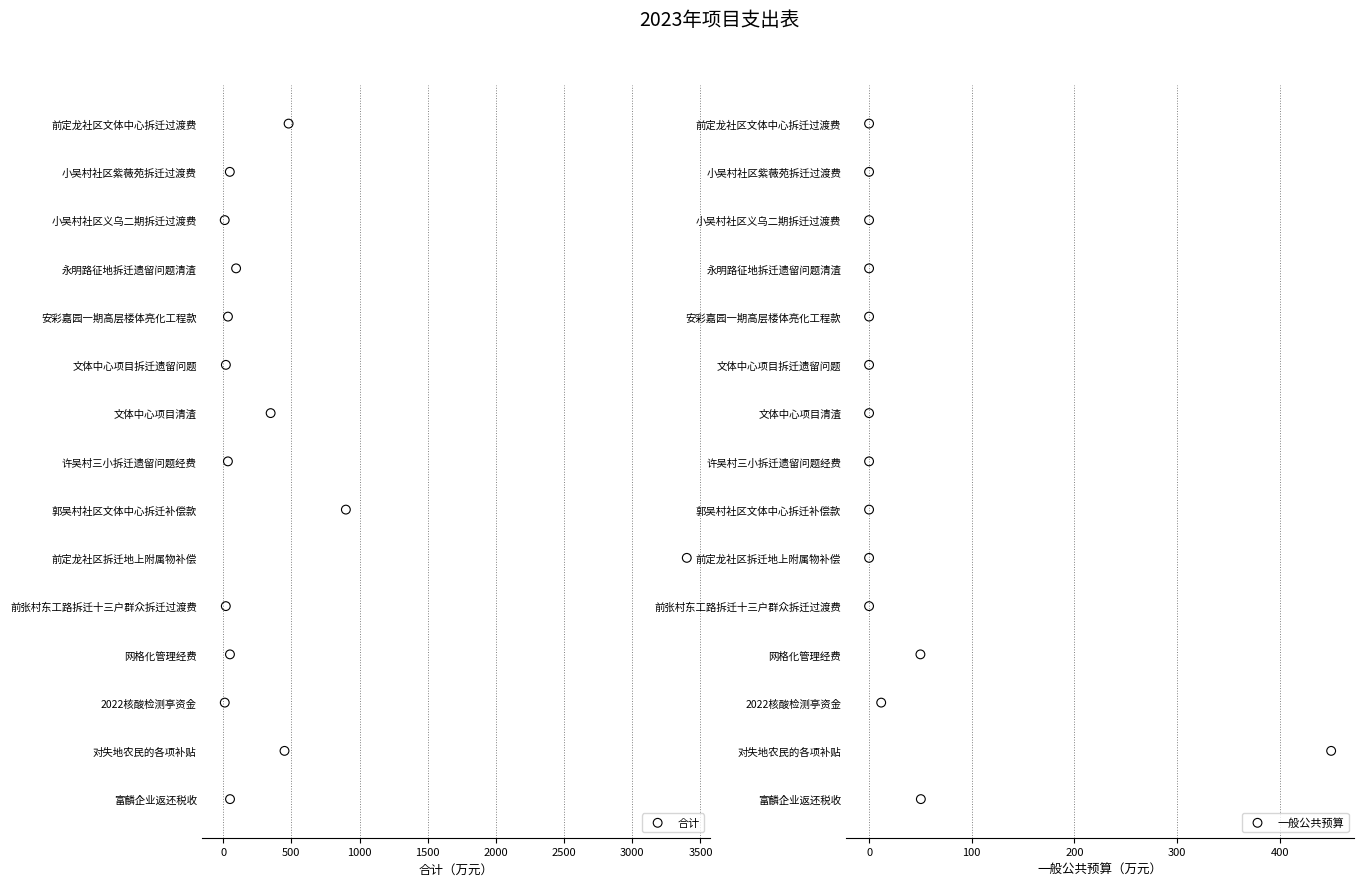

Is the value of 合计 at 0 greater than the value of 一般公共预算 at 1500?

No